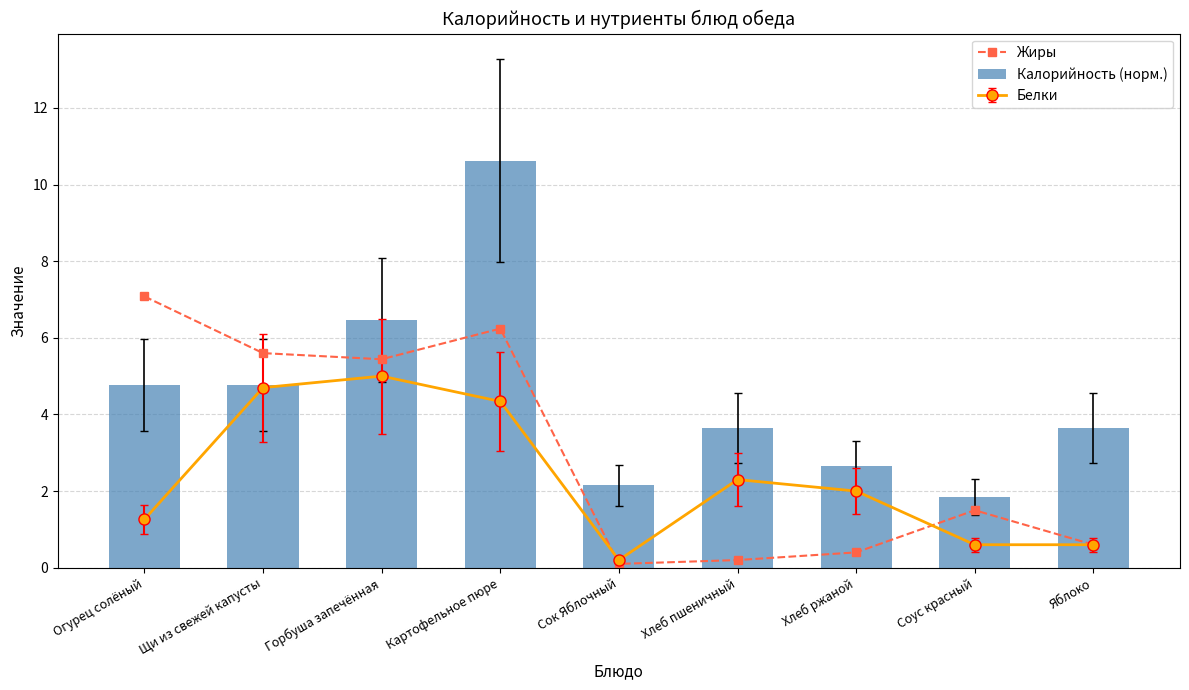

At Горбуша запечённая, list the series in order from largest to smallest.

Калорийность (норм.), Жиры